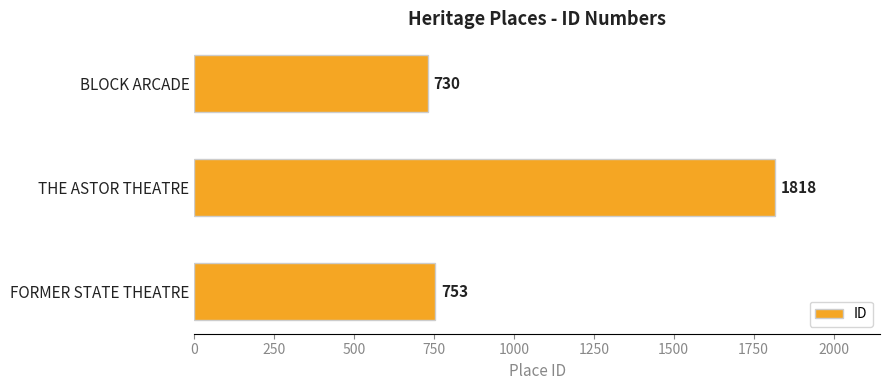

Rank the categories by value from highest to lowest.

THE ASTOR THEATRE, FORMER STATE THEATRE, BLOCK ARCADE